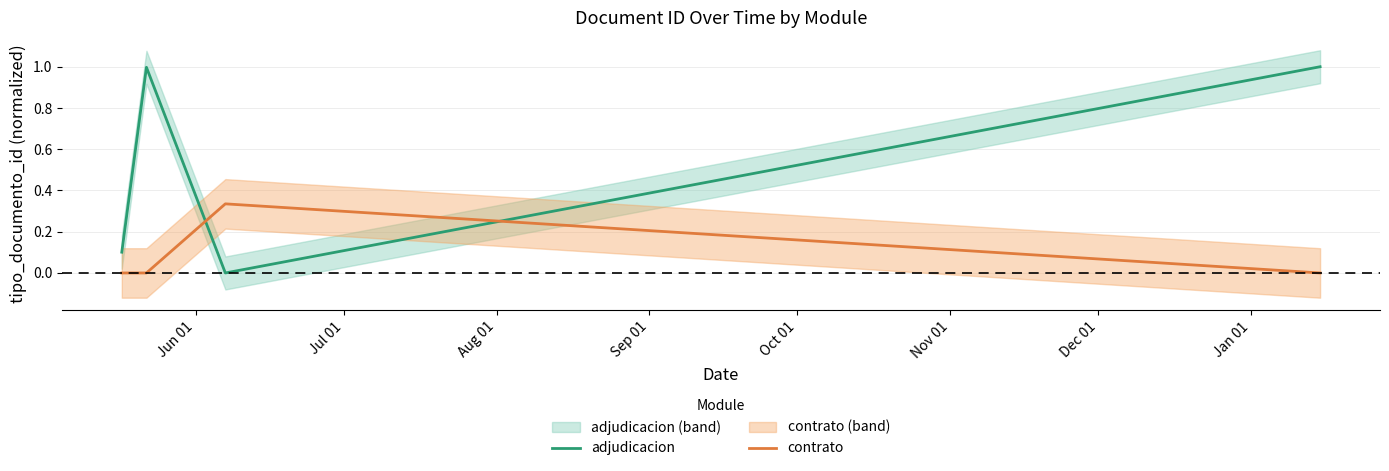

How many intersections are there between adjudicacion and contrato?

2